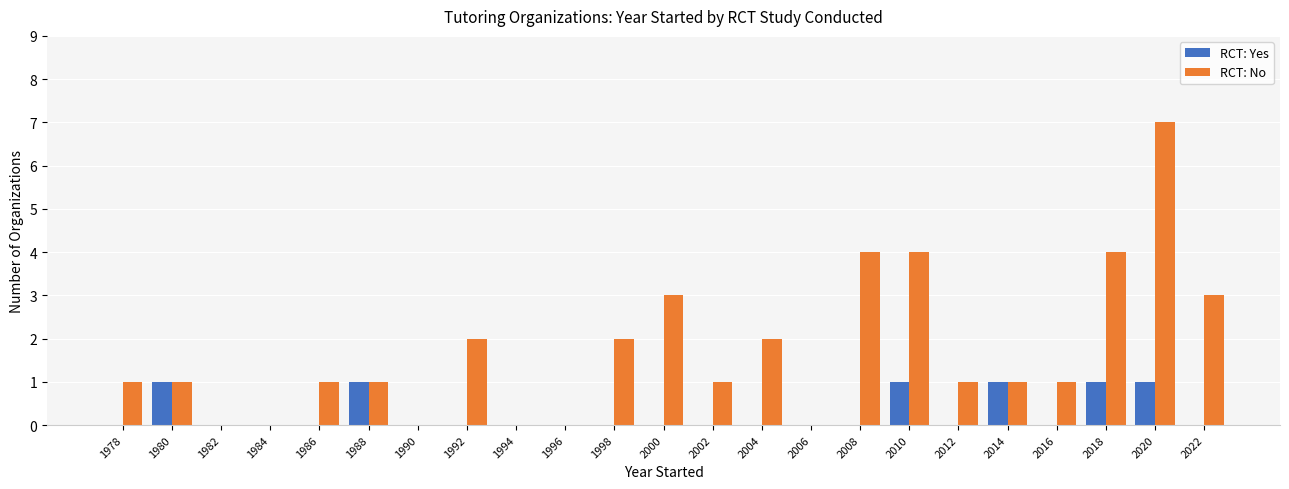

The value of RCT: Yes at 2010 is 1. True or false?

True